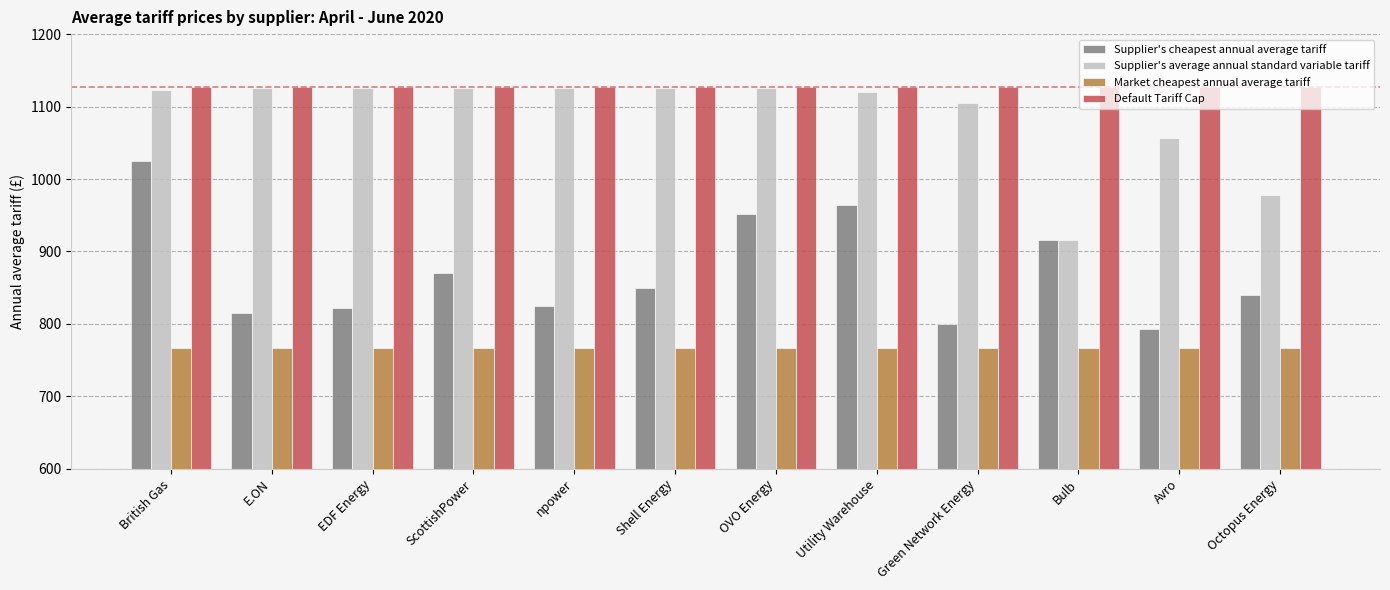

Between npower and Utility Warehouse, which series saw the biggest shift?

Supplier's cheapest annual average tariff